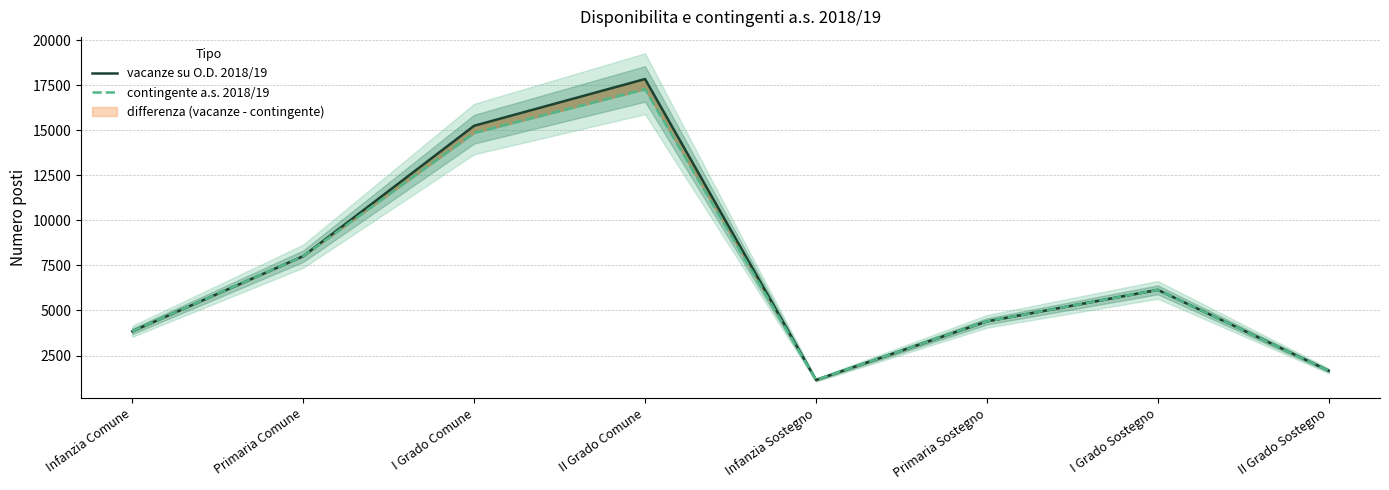

Where does the contingente a.s. 2018/19 series first go above 6143?

Primaria Comune